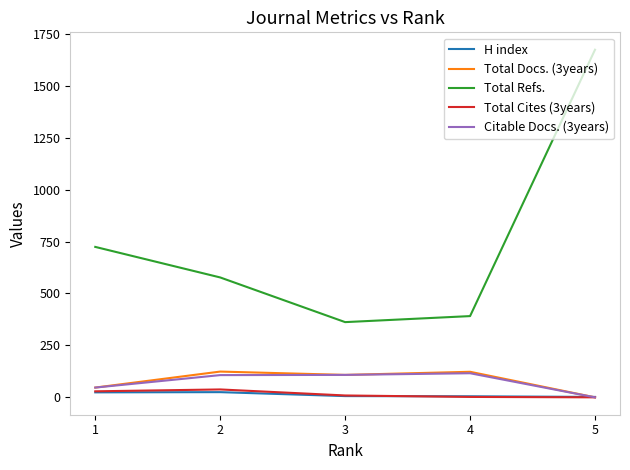

True or false: Total Refs. and Total Docs. (3years) intersect in this chart.

False